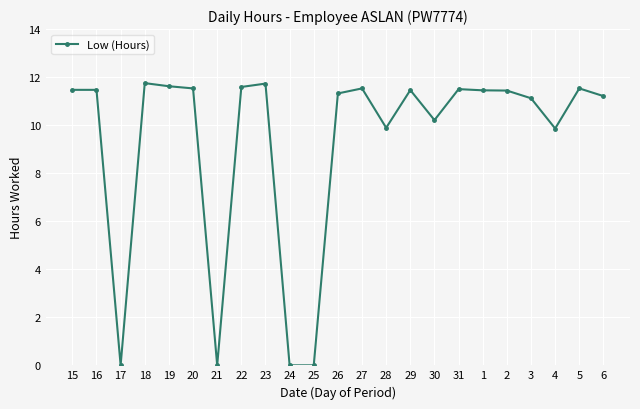

What is the difference between the maximum and minimum values?

11.8